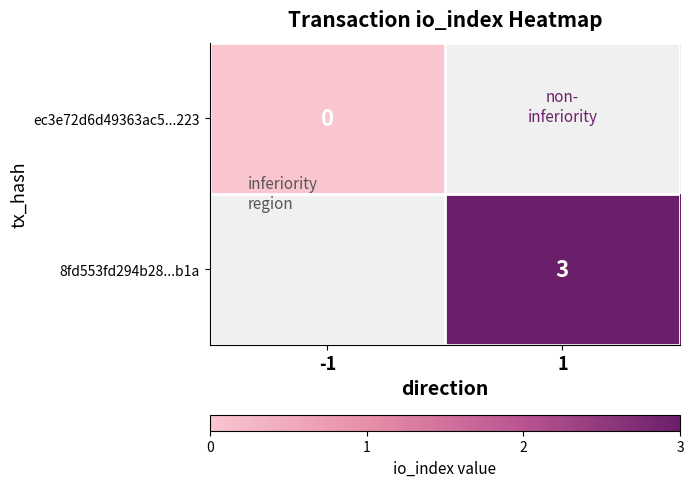

Is it true that 8fd553fd294b28...b1a equals 3 at 1?

True